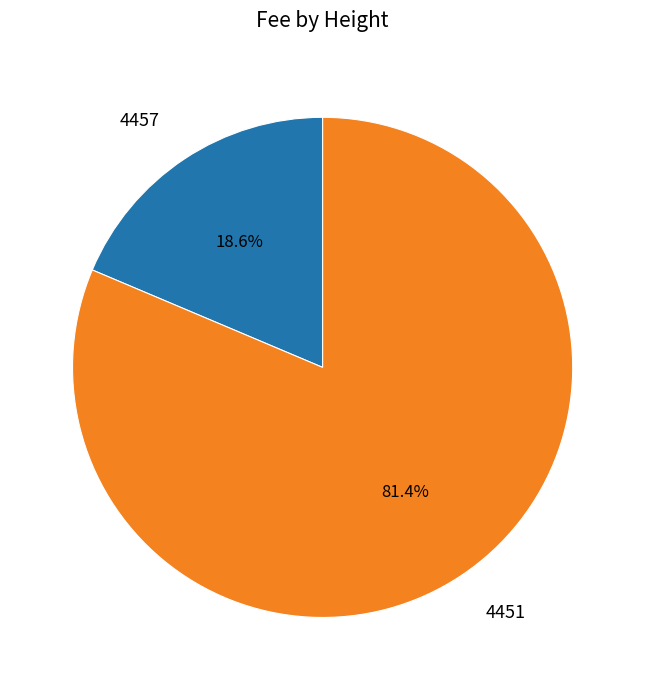

Which slice is the smallest?

4457